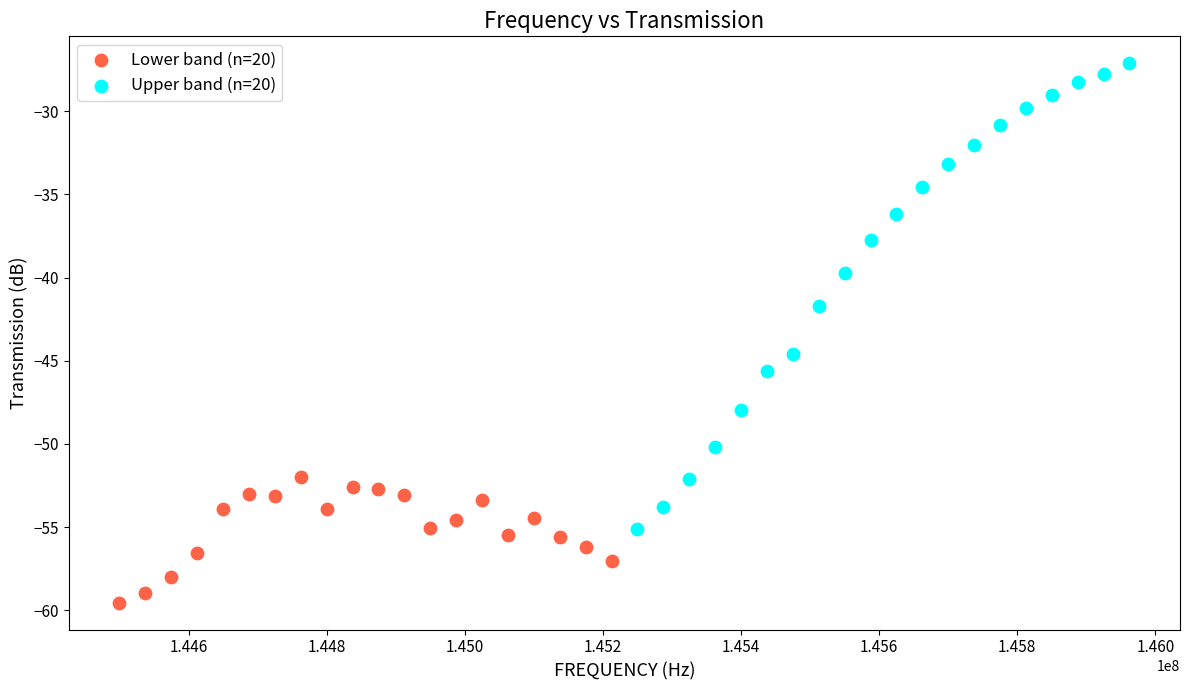

Which series contains the lowest Y value?

Lower band (n=20)